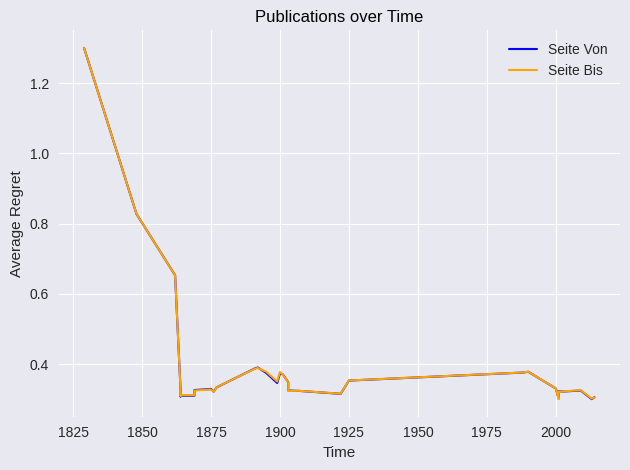

After their last crossing, which series has the higher values: Seite Von or Seite Bis?

Seite Von